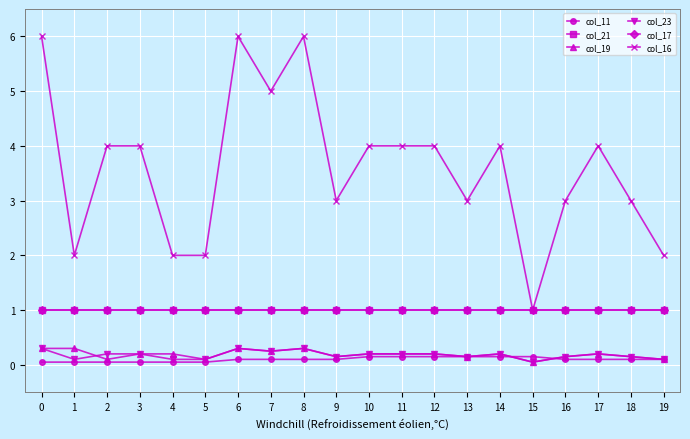

What is the sum of the col_19 values at 19 and 2?

0.2